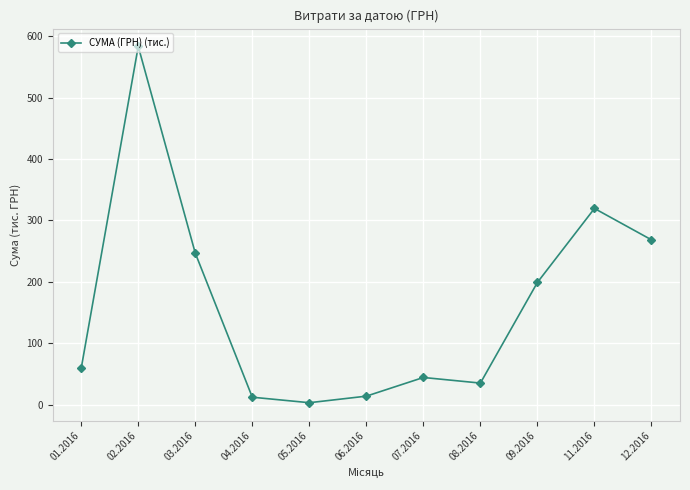

True or false: the data has more than 2 interior local peaks.

True